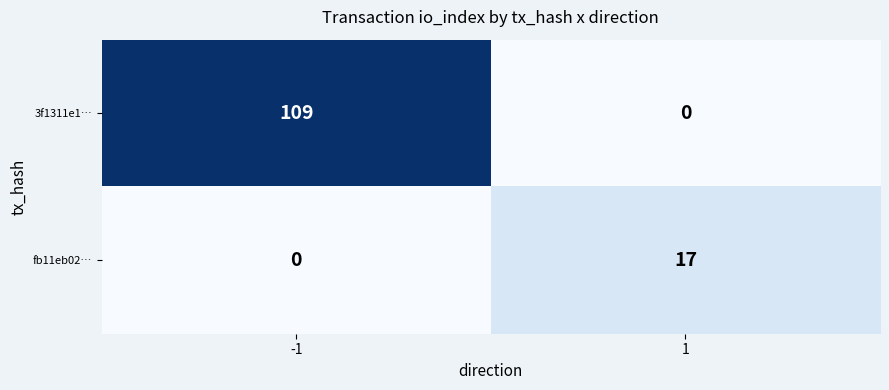

What is the total value across all series at 1?

17